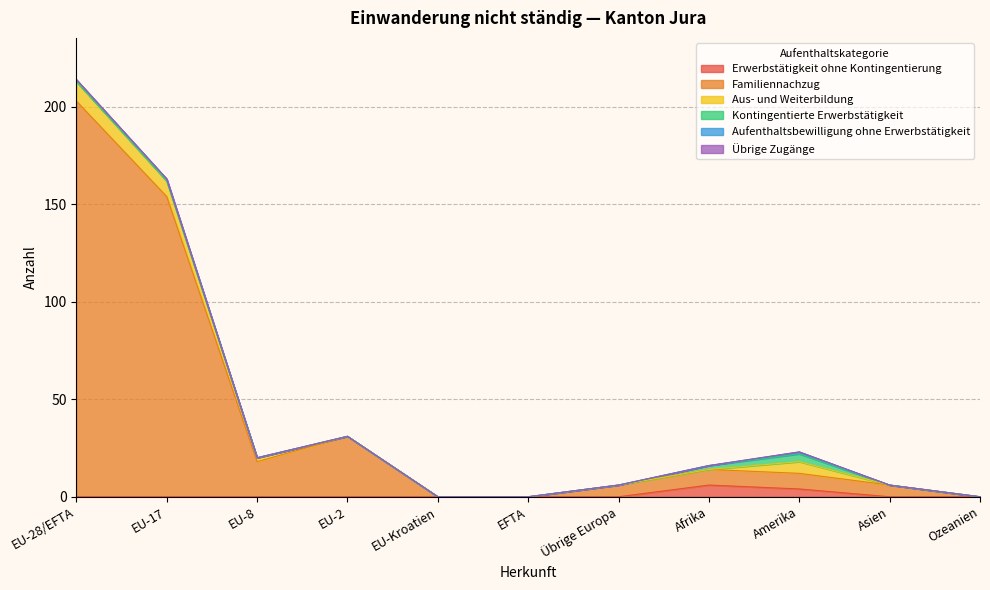

How many lines are shown in the chart?

6